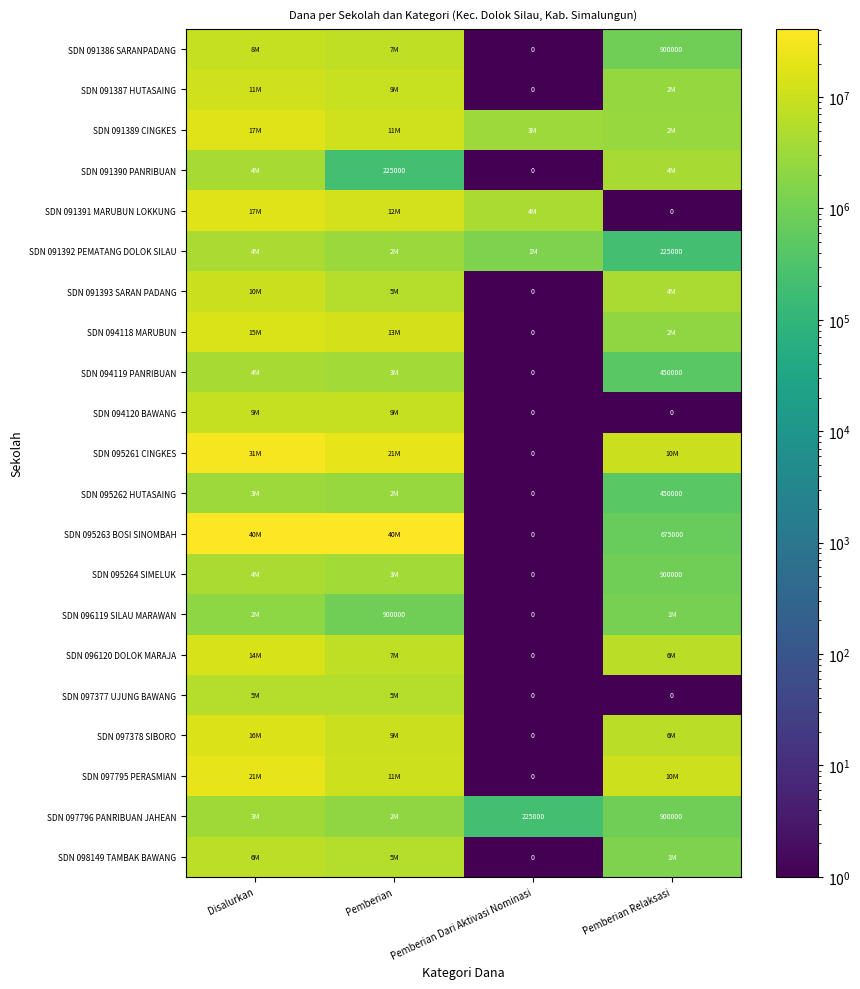

At which label does SDN 095261 CINGKES reach its peak?

Disalurkan